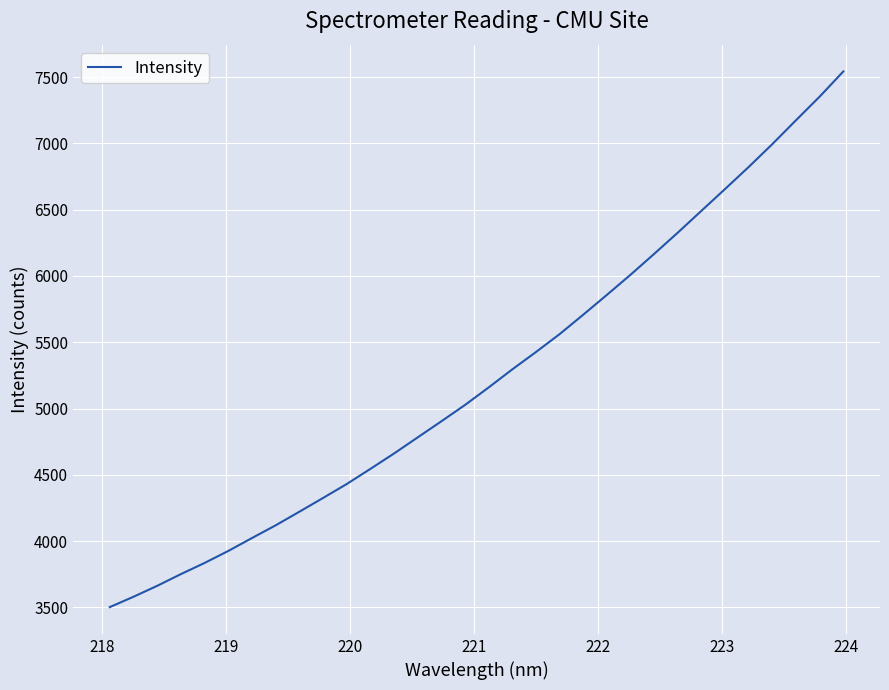

What is the maximum value shown in the chart?

7543.0